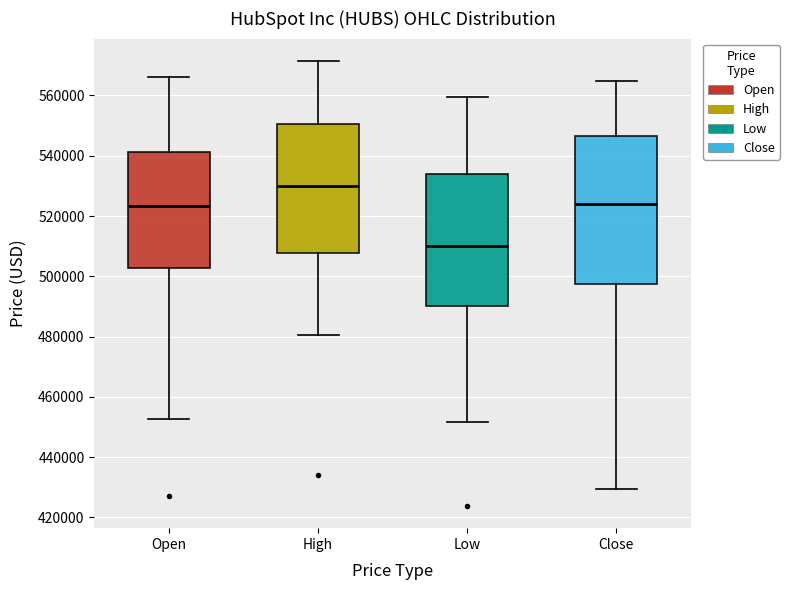

Which box is the tallest, from its lower edge to its upper edge?

Close